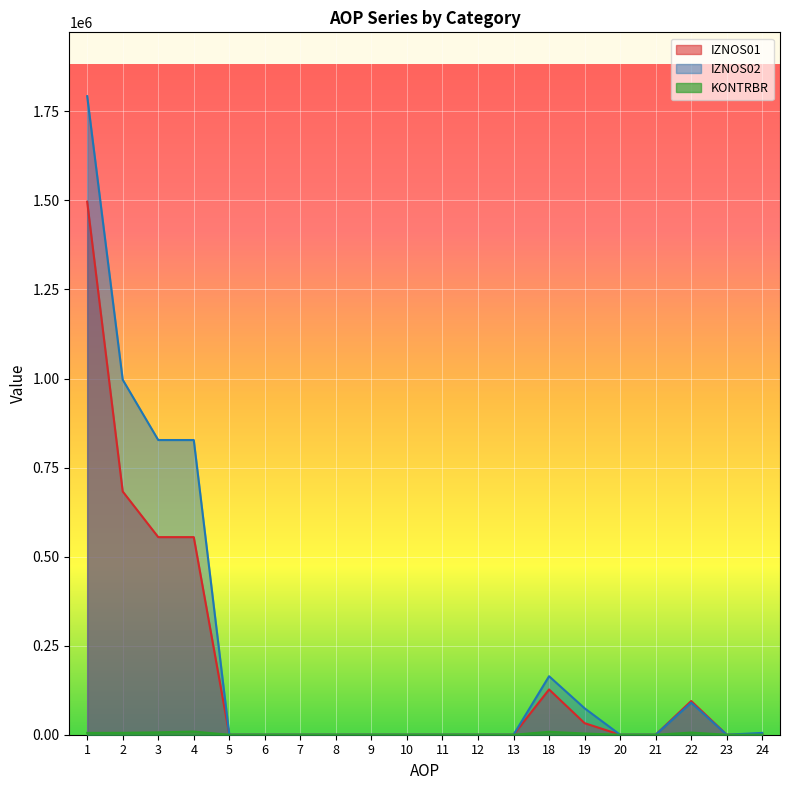

What is the average value of the IZNOS02 series?

238870.2